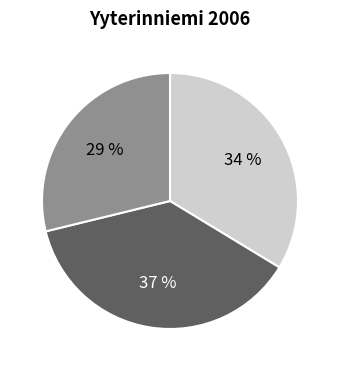

To the nearest percent, what is the average slice percentage?

33%